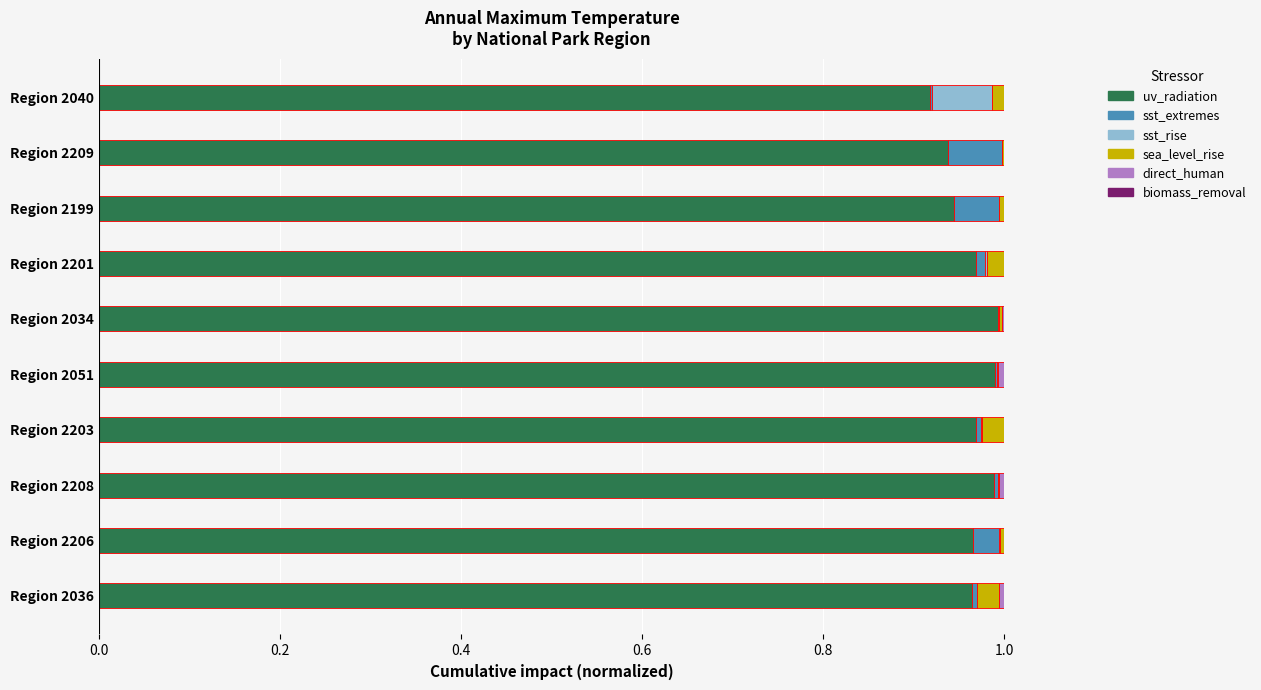

True or false: uv_radiation has a value of 0.2 at Region 2040.

False